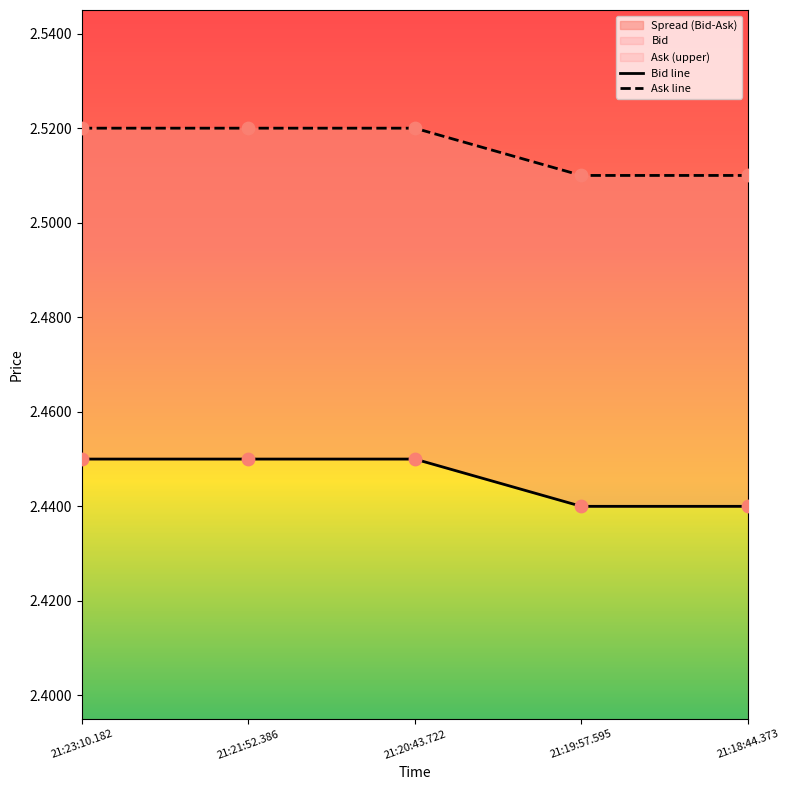

Is the value of Bid line at 21:19:57.595 greater than the value of Ask line at 21:19:57.595?

No